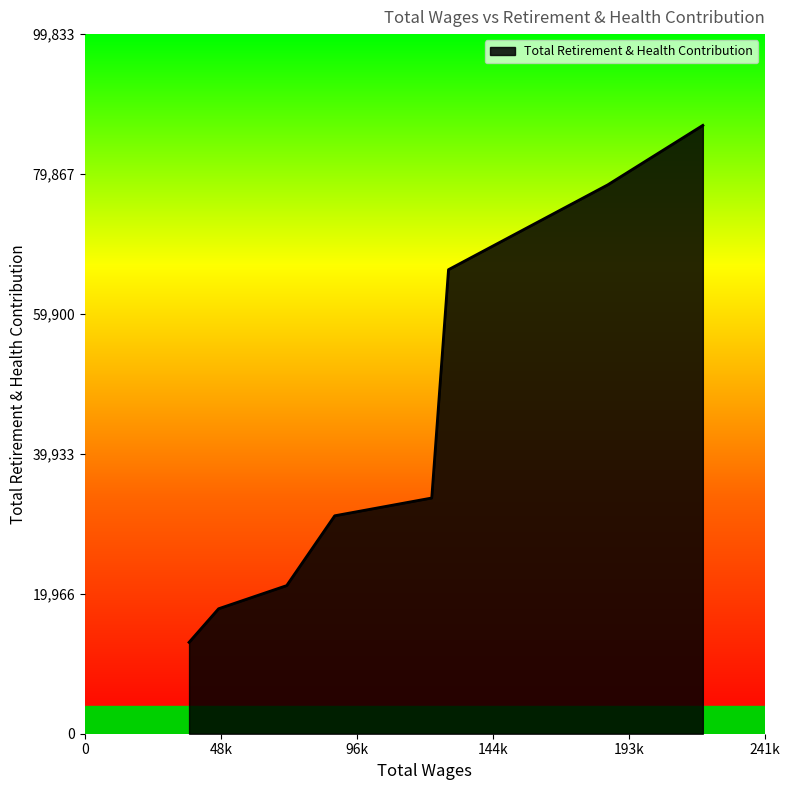

What is the greatest value displayed?

86812